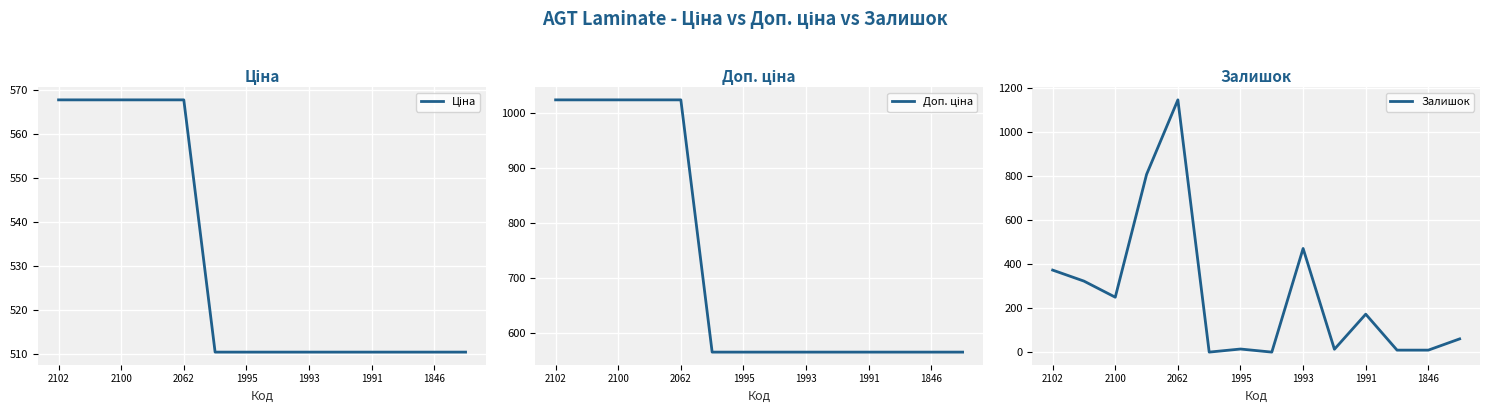

What is the difference between the highest and lowest values at 13?

506.0